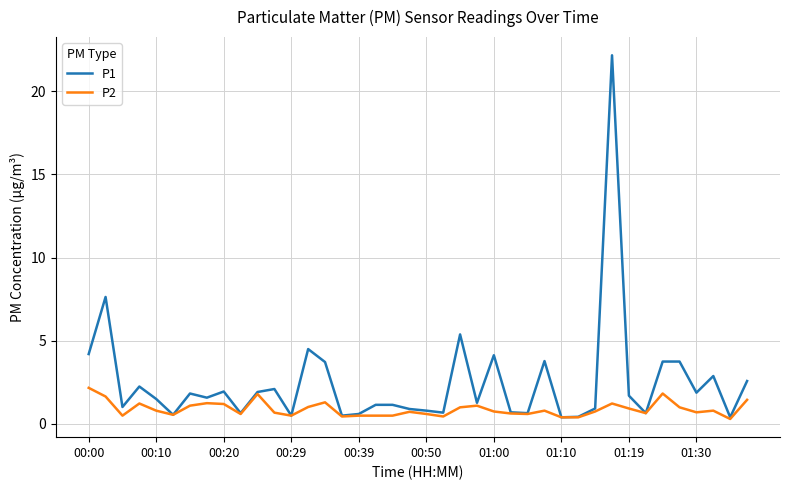

Which series has the widest spread of values?

P1